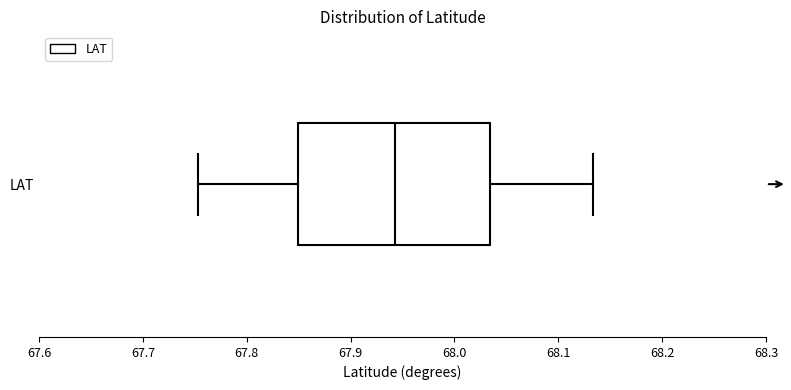

Read this box plot against the x-axis: the position of the median line, the range covered by the box, and the ends of both whiskers. The values are not printed on the chart, so give them approximately, as read against the axis.

median 67.94, box 67.85 to 68.03, whiskers 67.75 to 68.13